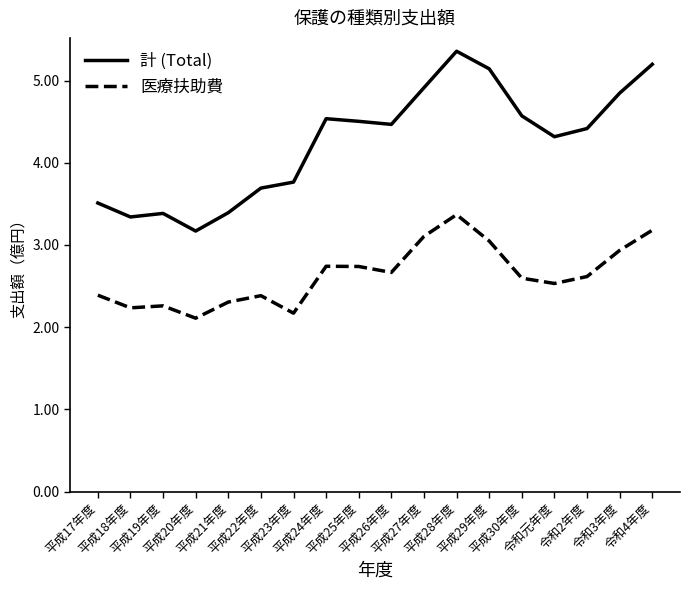

Which category has the lowest value across all series?

平成20年度